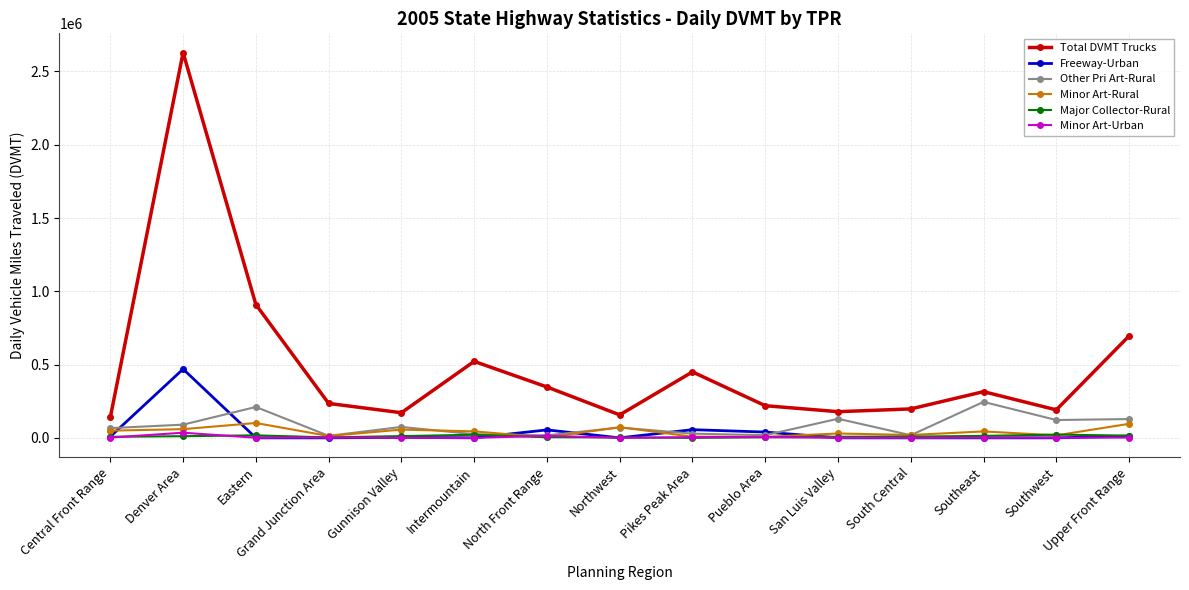

True or false: Other Pri Art-Rural has a value of 28703.4 at Pikes Peak Area.

True